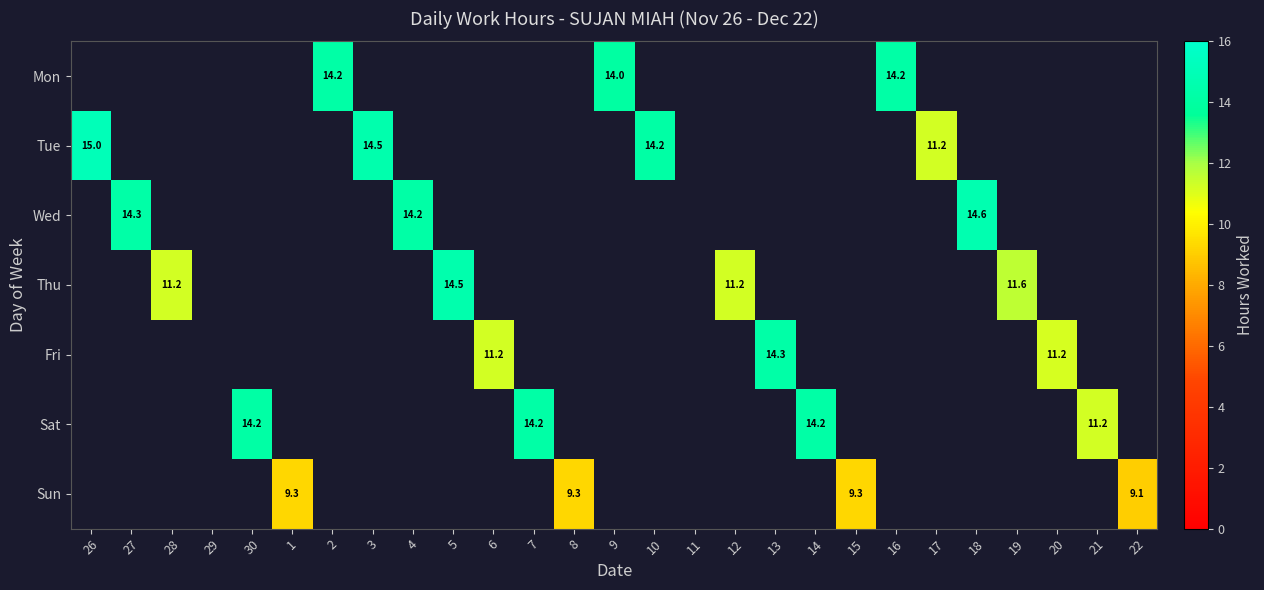

The Thu series shows 14.9 at 12. True or false?

False